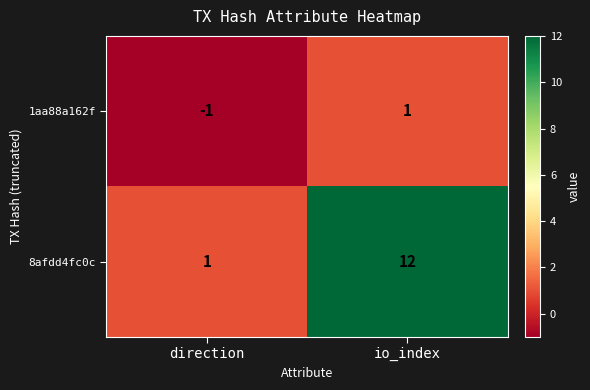

Is it true that 1aa88a162f equals 1 at io_index?

True